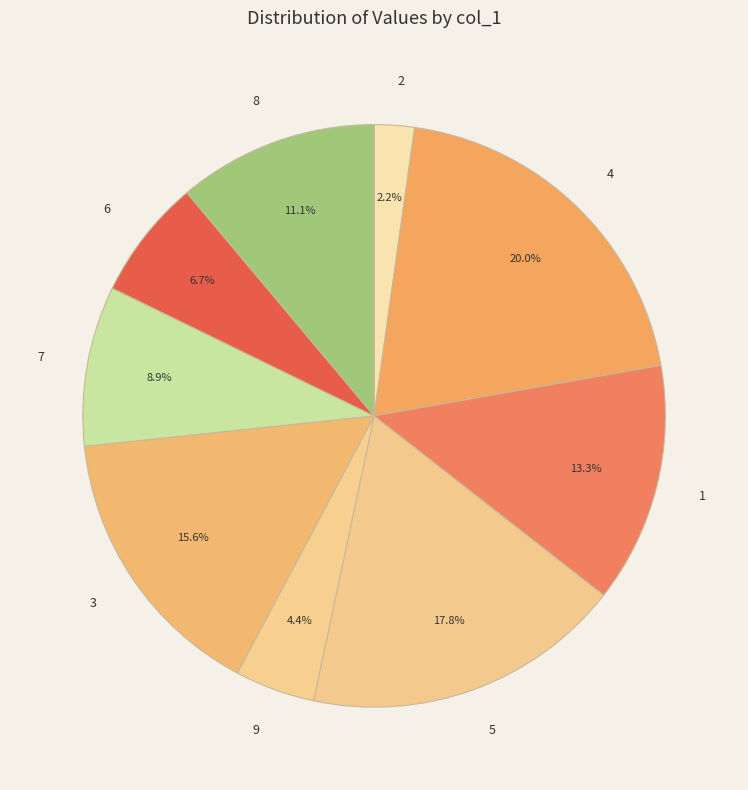

Does 5 represent more than half of the total?

No